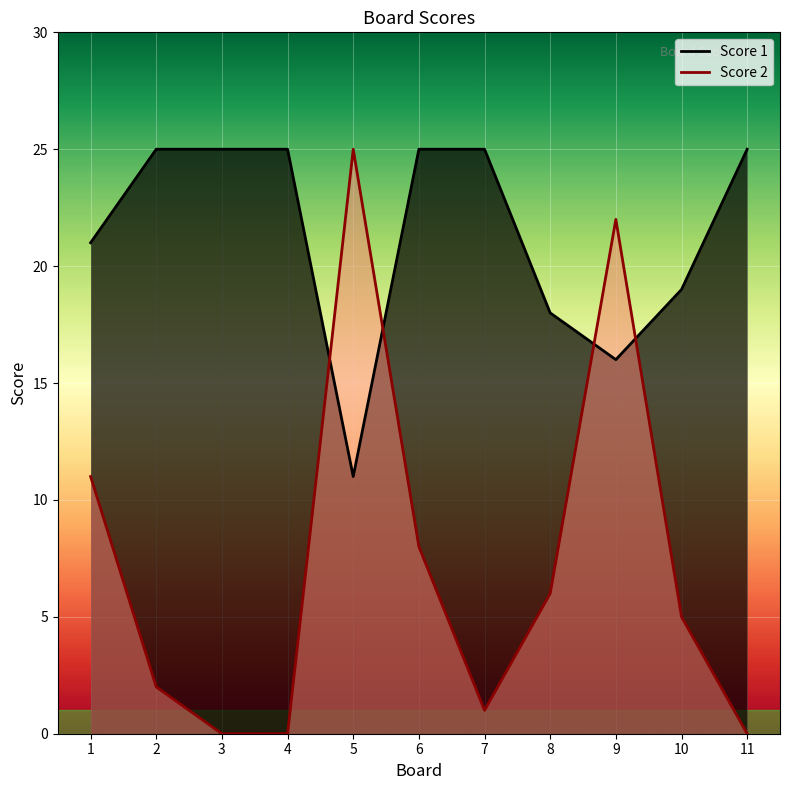

Rank the series by their maximum value, from lowest to highest.

Score 1, Score 2